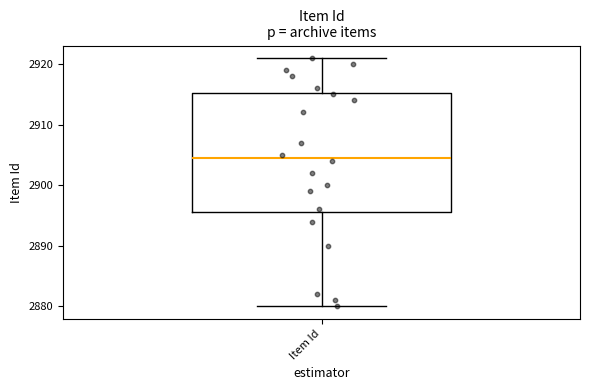

Where is the upper edge of the box for Item Id on the y-axis? The values are not printed on the chart, so give them approximately, as read against the axis.

2915